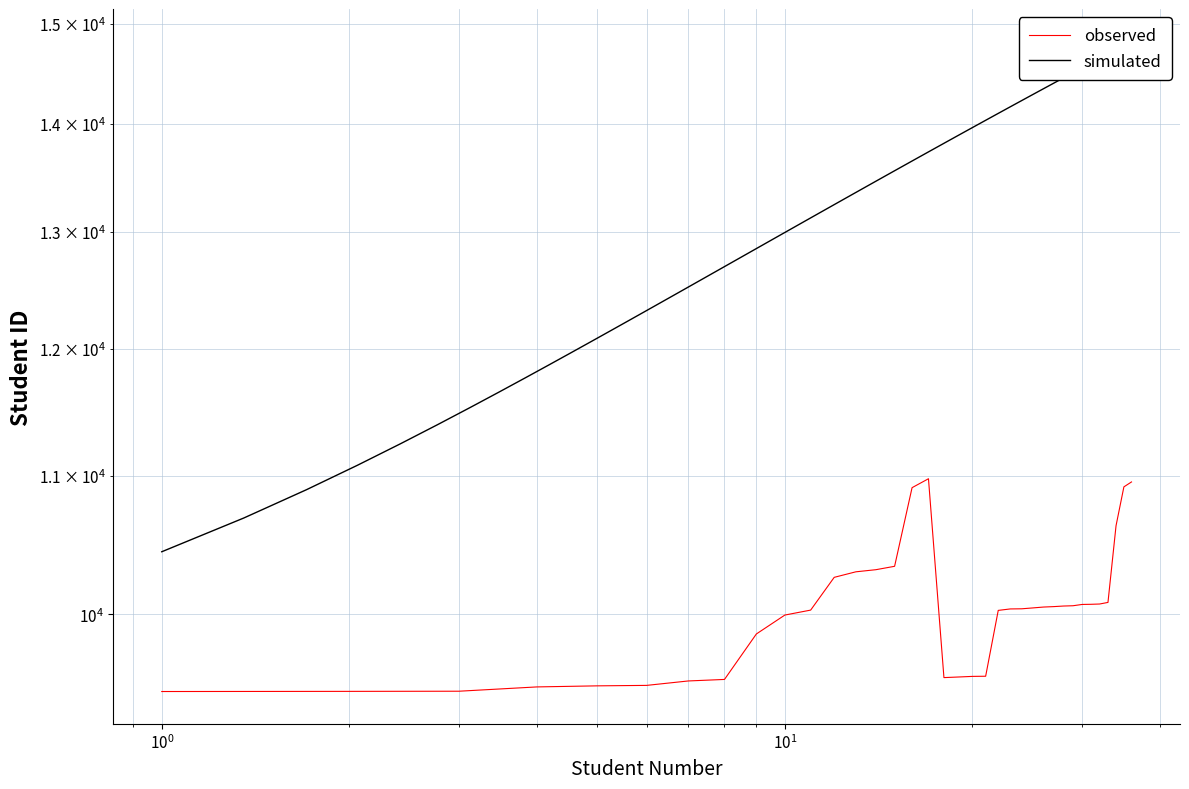

List the labels in order of value, smallest first.

1, 2, 3, 4, 5, 6, 7, 8, 18, 19, 20, 21, 9, 10, 22, 11, 23, 24, 25, 26, 27, 28, 29, 30, 31, 32, 33, 12, 13, 14, 15, 34, 16, 35, 36, 17